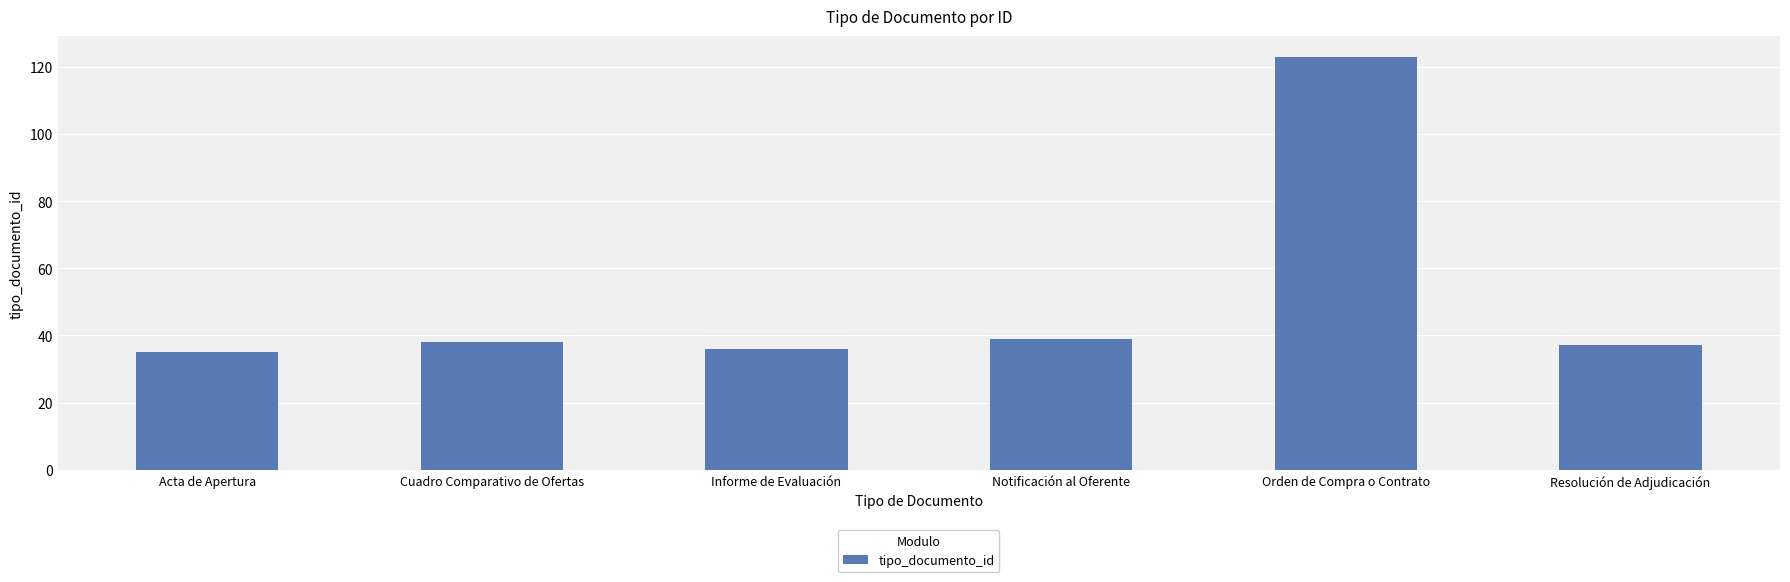

Which label corresponds to the largest value in the chart?

Orden de Compra o Contrato